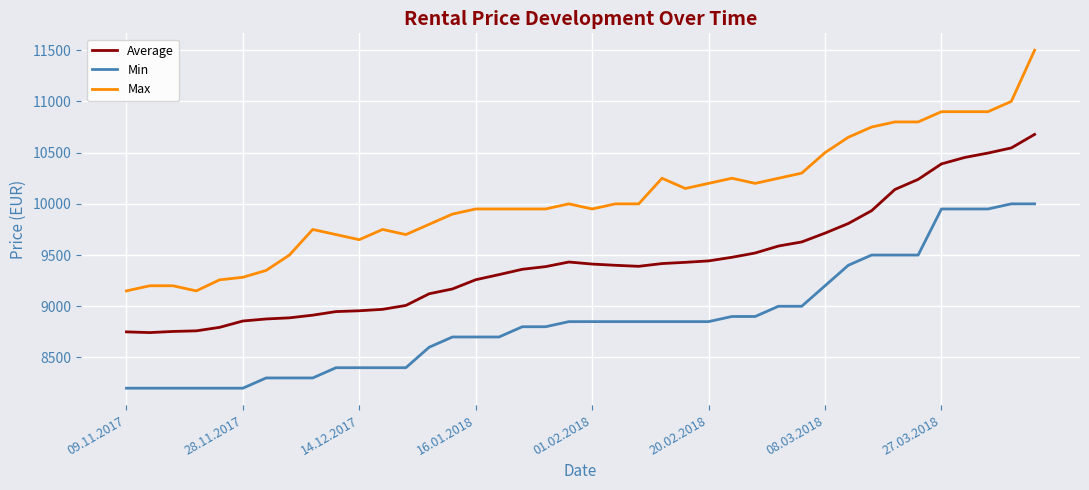

Which series has the largest total across all categories?

Max